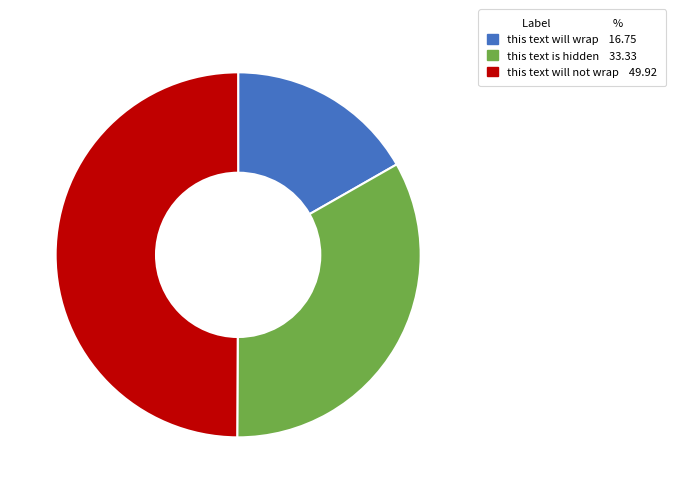

True or false: this text will wrap accounts for 17% of the total.

True